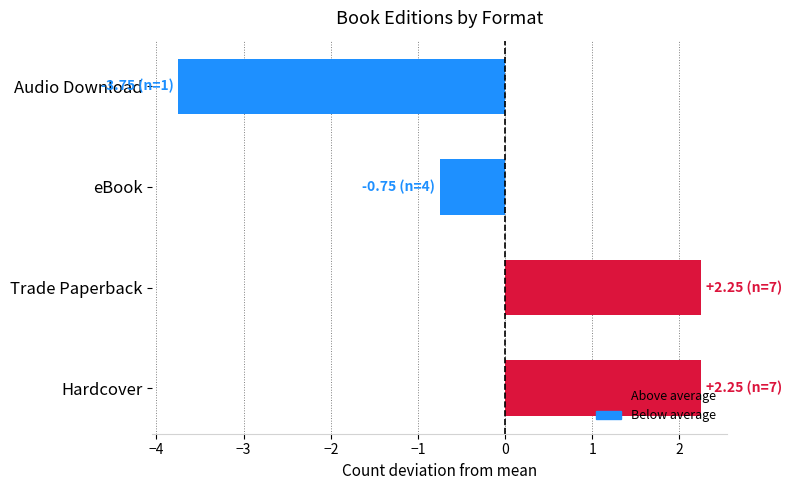

Which category has the lowest value across all series?

Audio Download